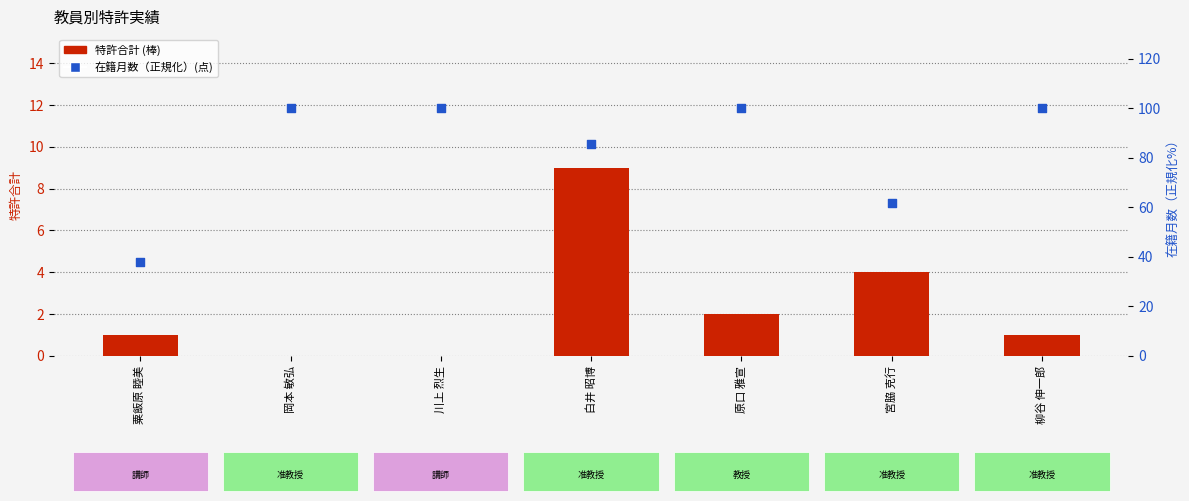

At how many categories does at least one series exceed 76?

5